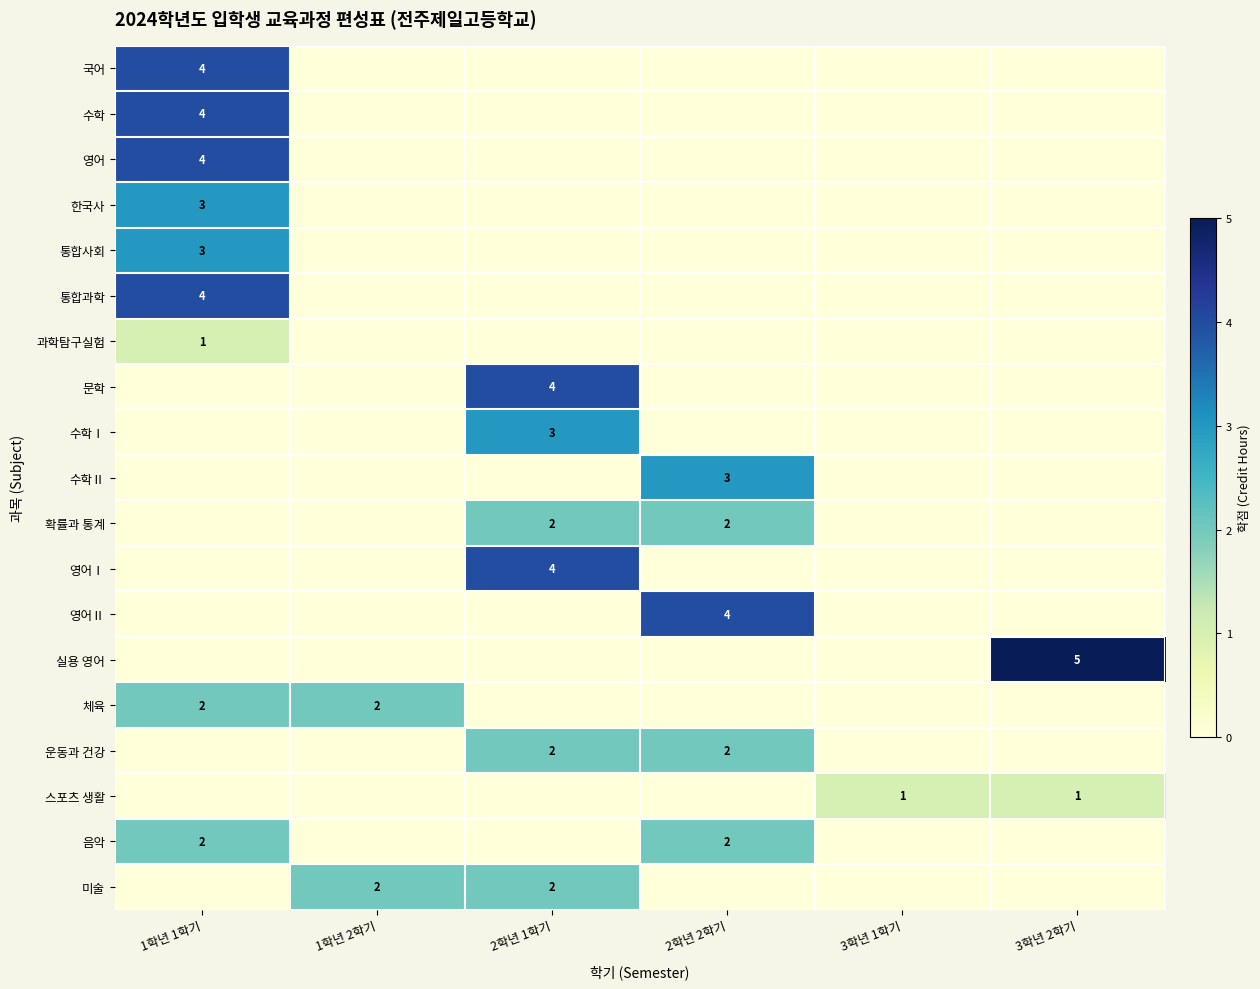

The 확률과 통계 series shows 3 at 2학년 1학기. True or false?

False